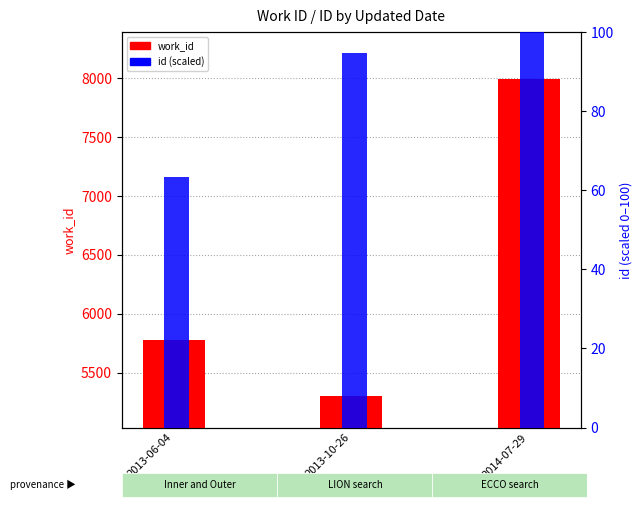

List the labels in order of work_id value, largest first.

2014-07-29, 2013-06-04, 2013-10-26